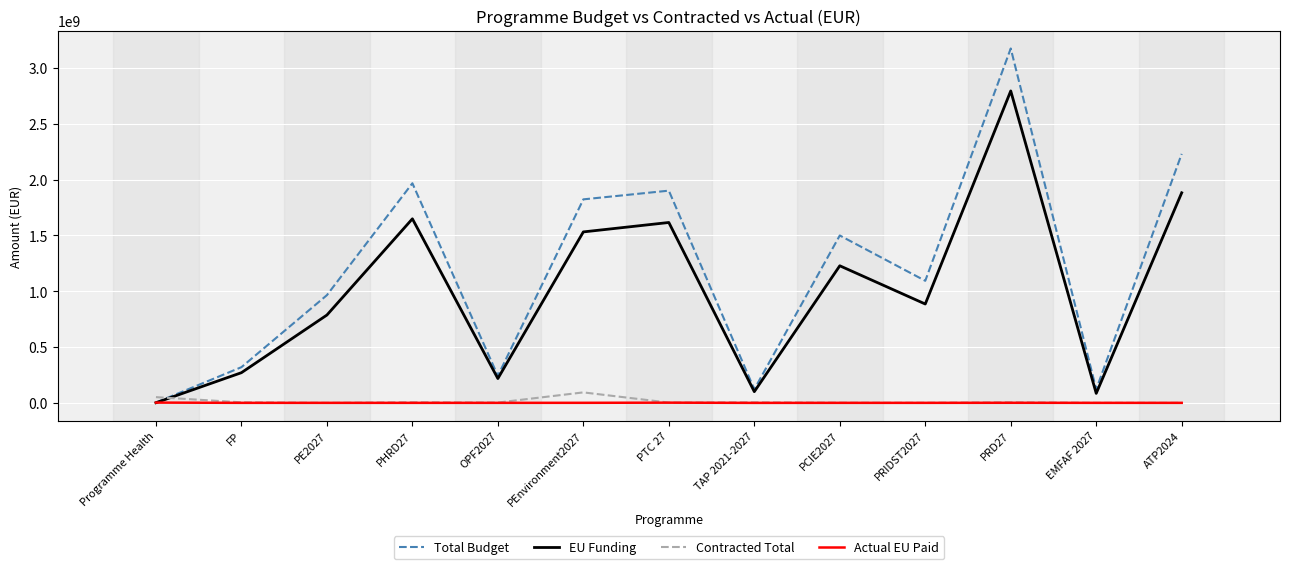

What is the greatest value displayed?

3175060538.0